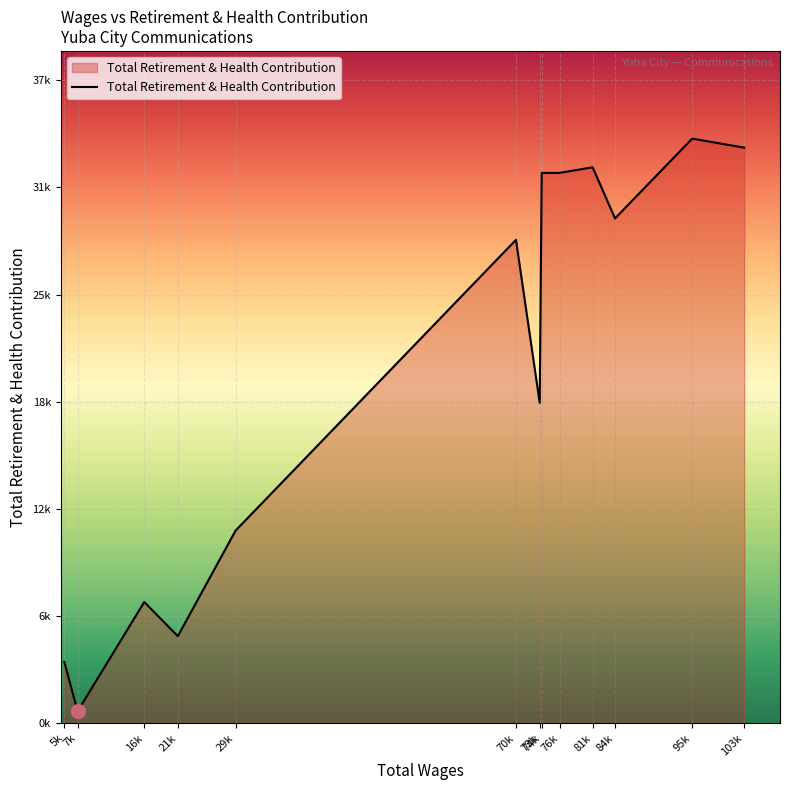

Rank the categories by value from highest to lowest.

95k, 103k, 81k, 74k, 76k, 84k, 70k, 73k, 29k, 16k, 21k, 5k, 7k